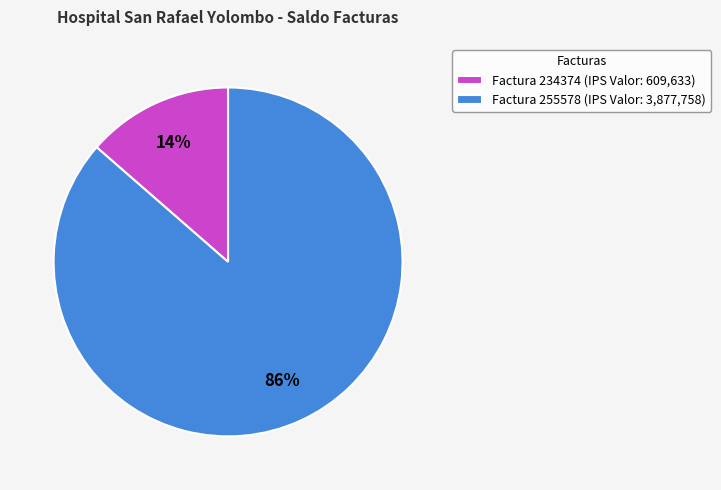

Which has a higher value, Factura 255578 or Factura 234374?

Factura 255578